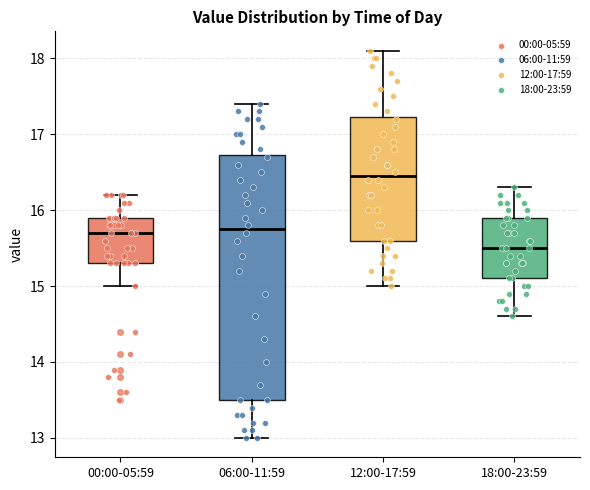

Reading left to right, transcribe this box plot: for each box, give where its median line is, the range the box spans, and where its two whiskers end, as read against the y-axis. The values are not printed on the chart, so give them approximately, as read against the axis.

00:00-05:59: median 15.7, box 15.3 to 15.9, whiskers 15.0 to 16.2
06:00-11:59: median 15.8, box 13.5 to 16.7, whiskers 13.0 to 17.4
12:00-17:59: median 16.5, box 15.6 to 17.2, whiskers 15.0 to 18.1
18:00-23:59: median 15.5, box 15.1 to 15.9, whiskers 14.6 to 16.3